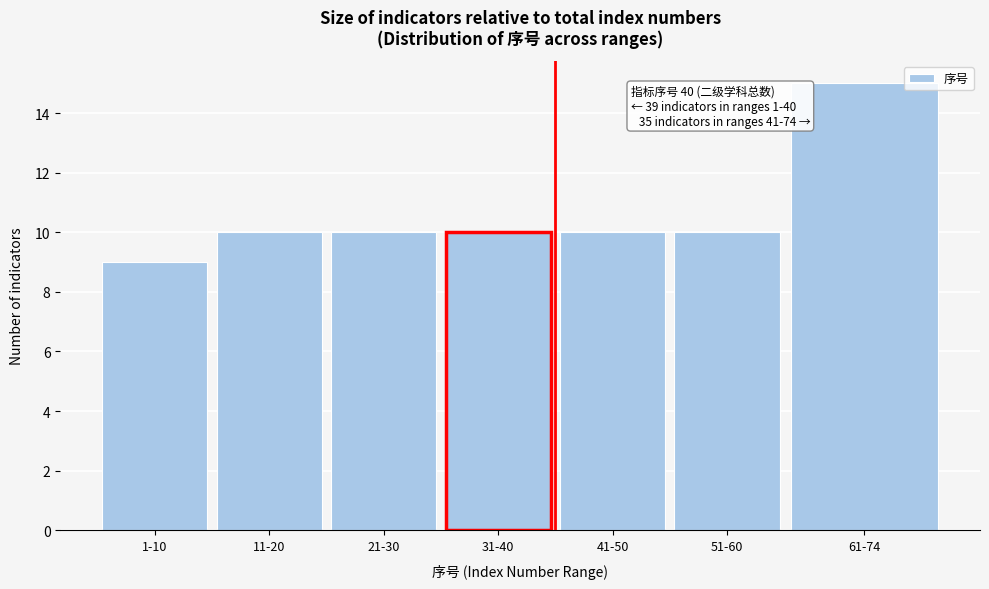

Reading right to left, extract all data points from this chart.

15	10	10	10	10	10	9